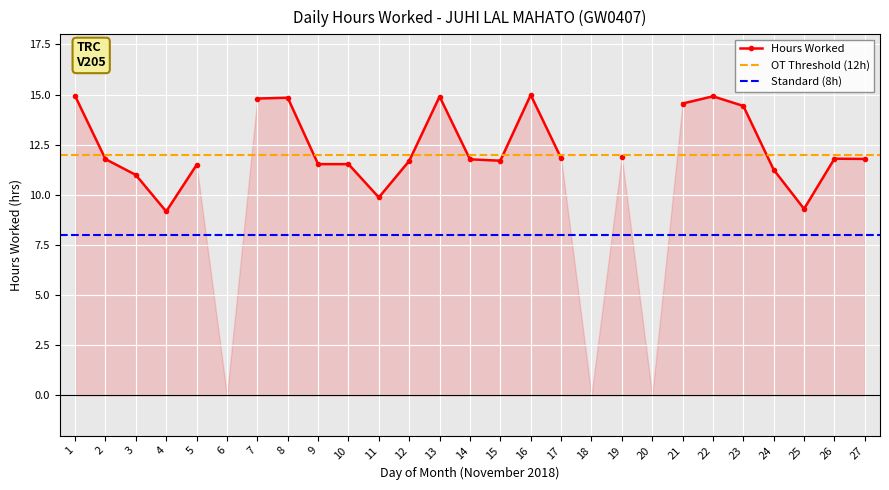

At which label does the data first exceed 11?

1